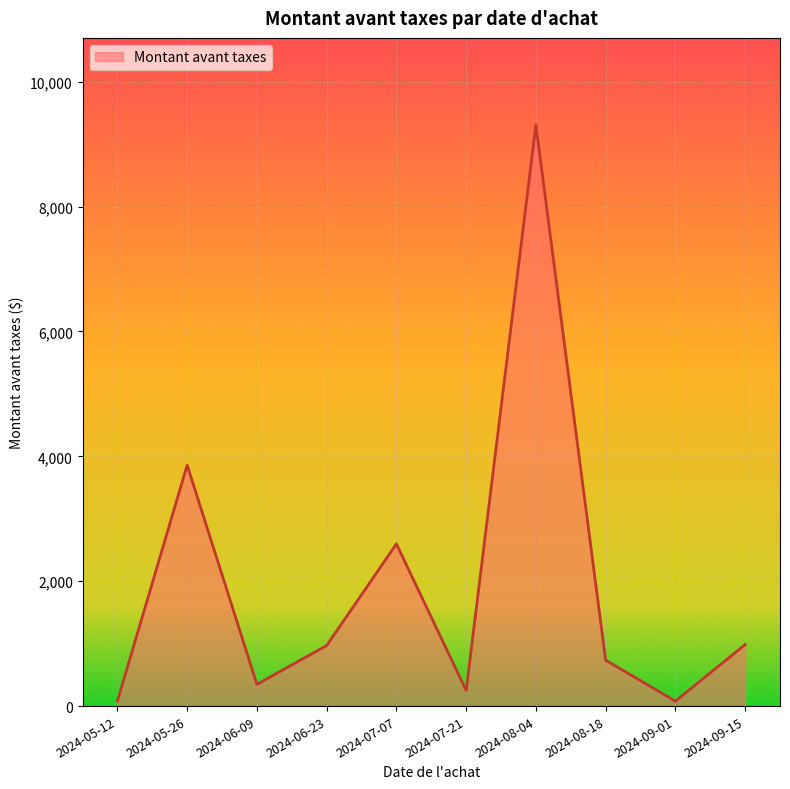

What is the difference between the values at 2024-07-07 and 2024-05-26?

1261.9